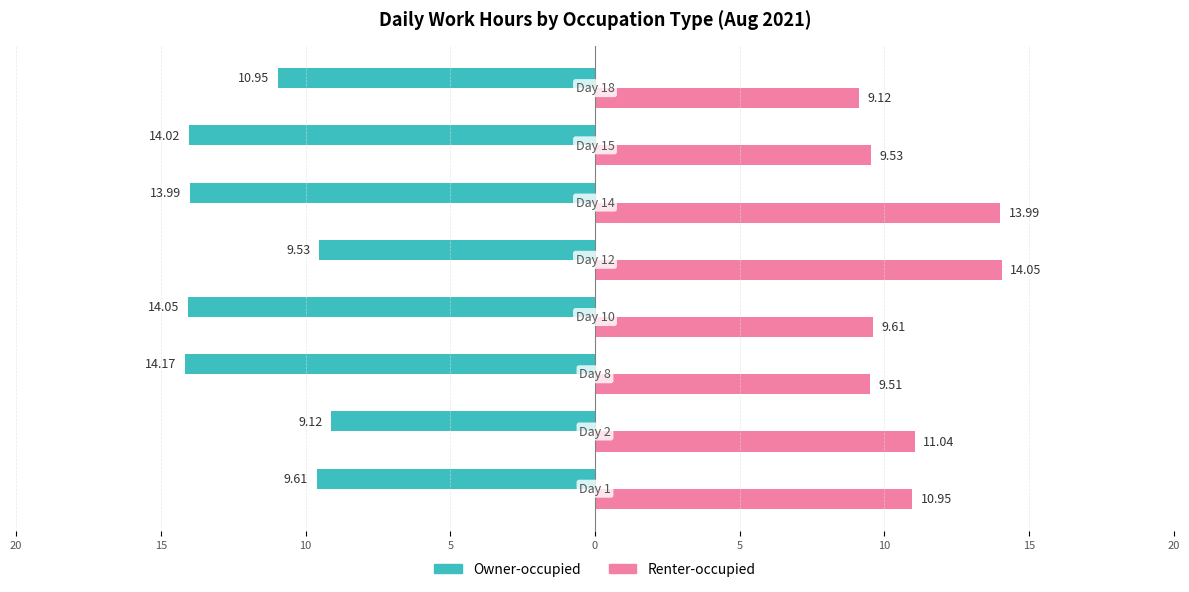

What are all the series names shown in the legend?

Owner-occupied, Renter-occupied